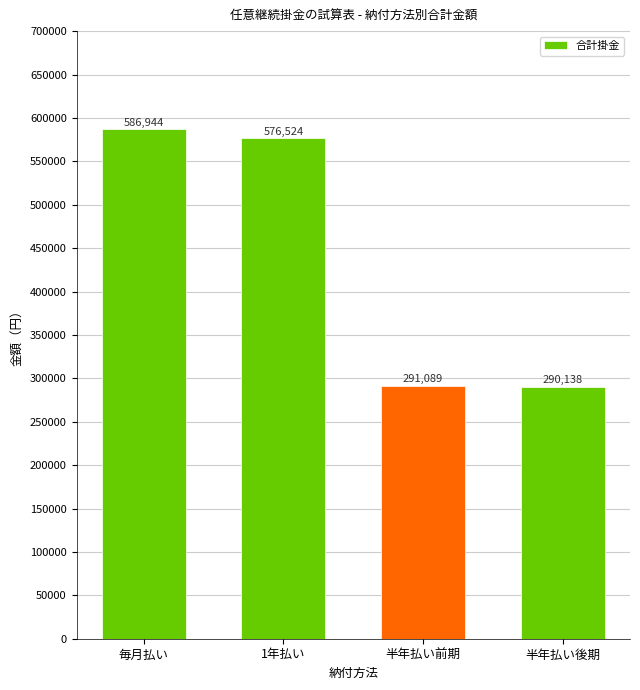

Where does the data first go above 576524?

毎月払い